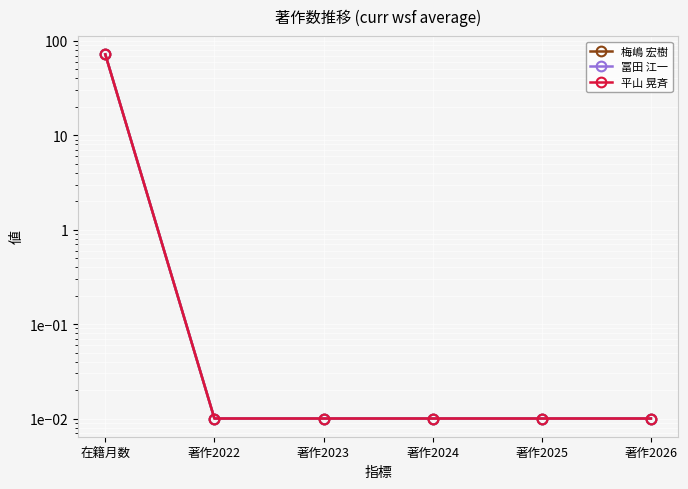

Between 著作2025 and 著作2024, which is larger?

著作2025